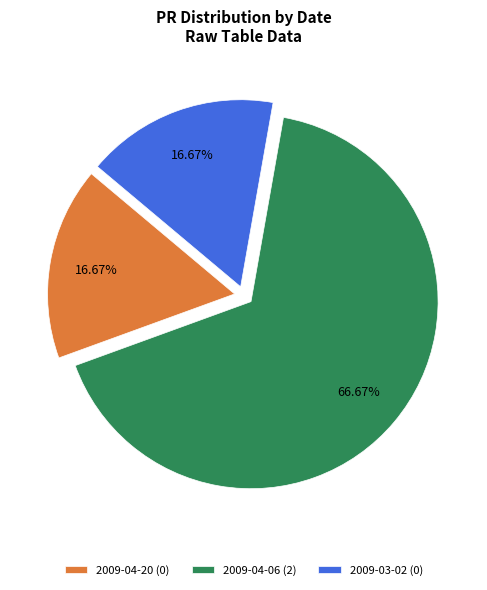

How many segments does this pie chart have?

3